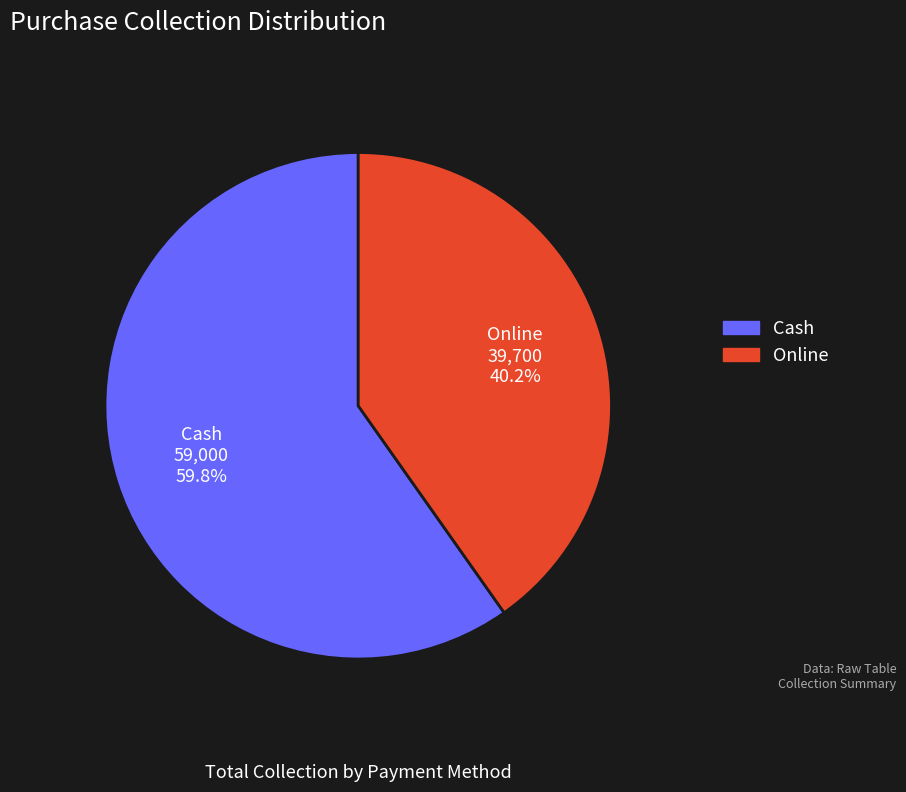

Which category has the smallest portion of the pie?

Online